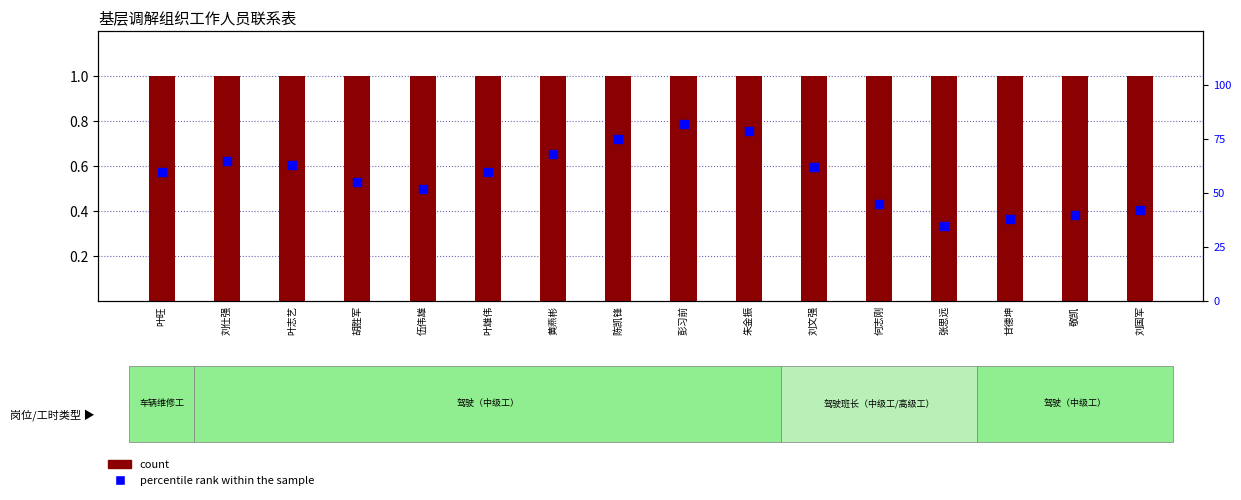

At how many categories does at least one series exceed 30?

16